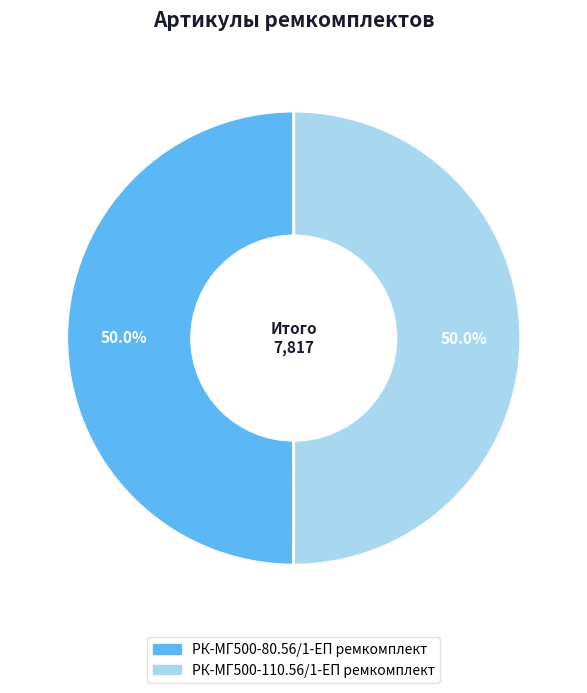

What is the total percentage of РК-МГ500-80.56/1-ЕП ремкомплект and РК-МГ500-110.56/1-ЕП ремкомплект?

100.0%